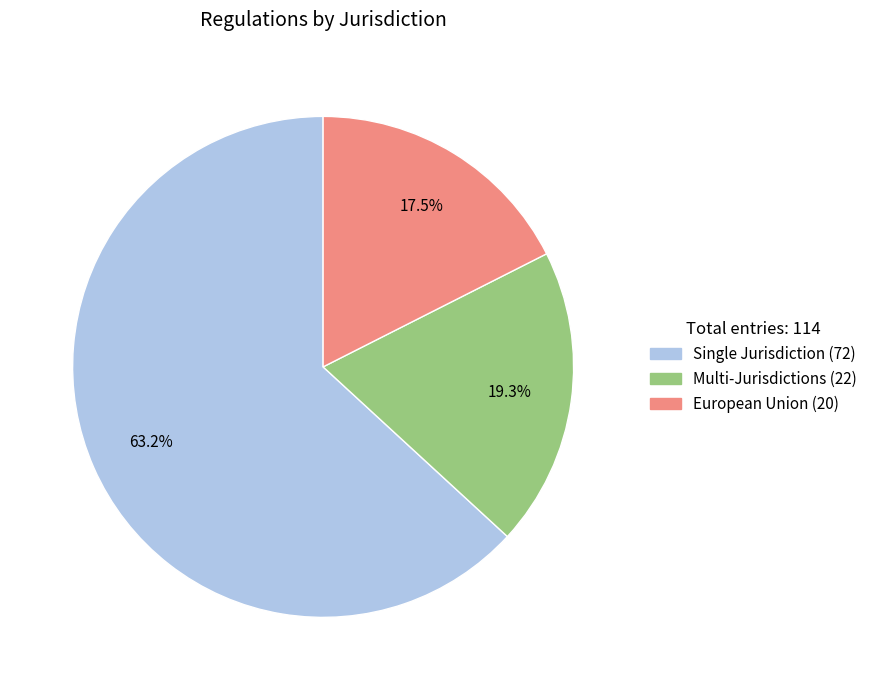

To the nearest percent, what is the difference between the largest and smallest slice percentages?

46%